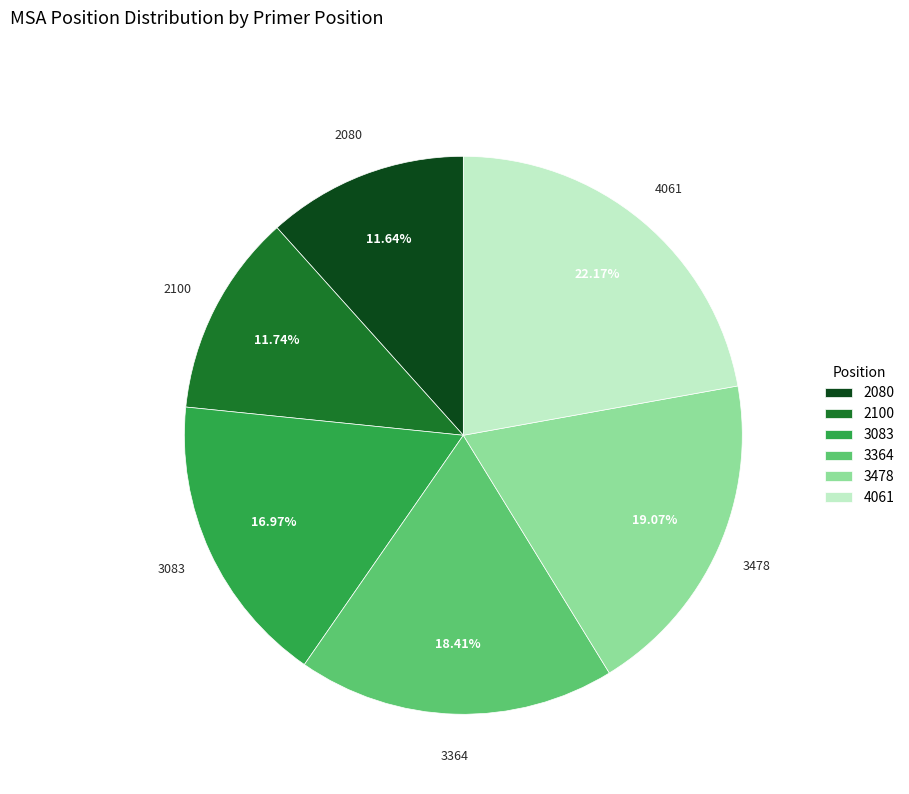

To the nearest percent, what portion does 4061 represent?

22%